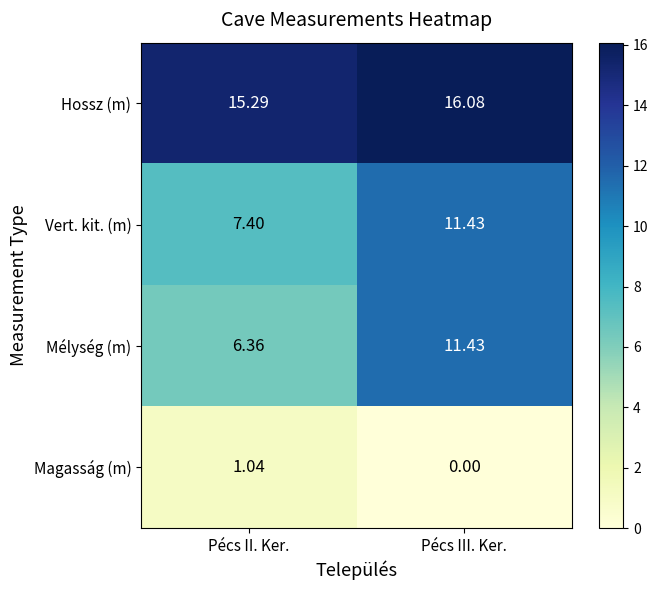

How many data points does each series have?

2